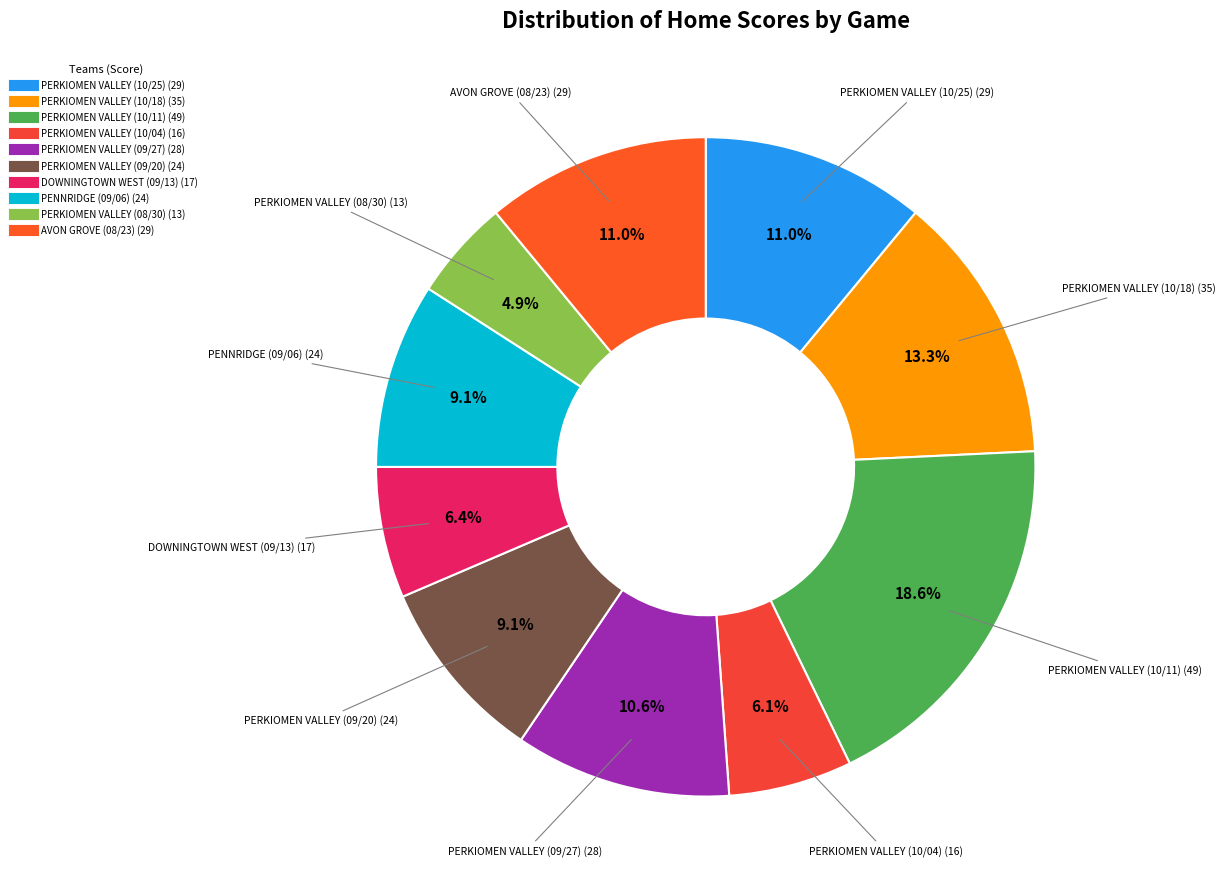

Which has a higher value, PERKIOMEN VALLEY (10/18) or PERKIOMEN VALLEY (08/30)?

PERKIOMEN VALLEY (10/18)